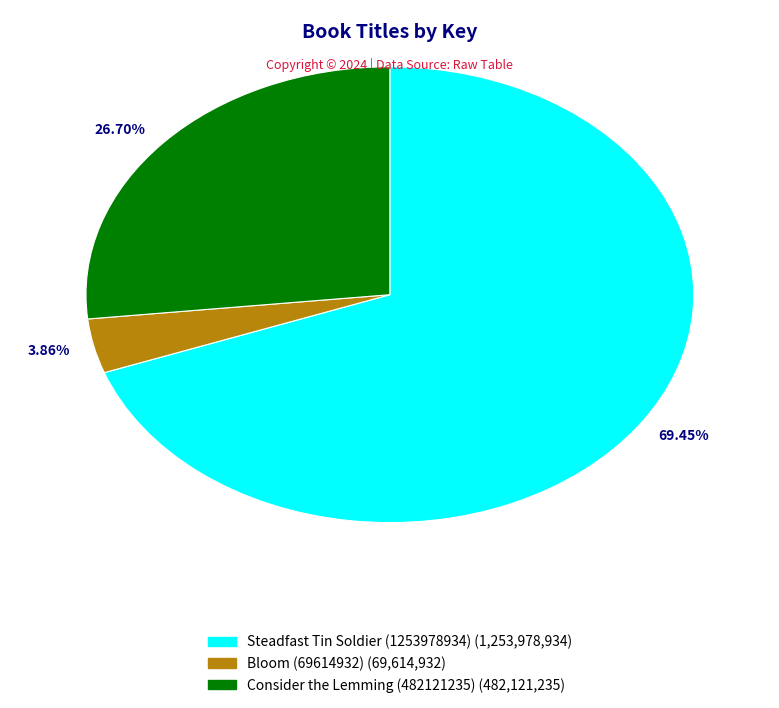

Is there any slice that represents more than half of the pie?

Yes